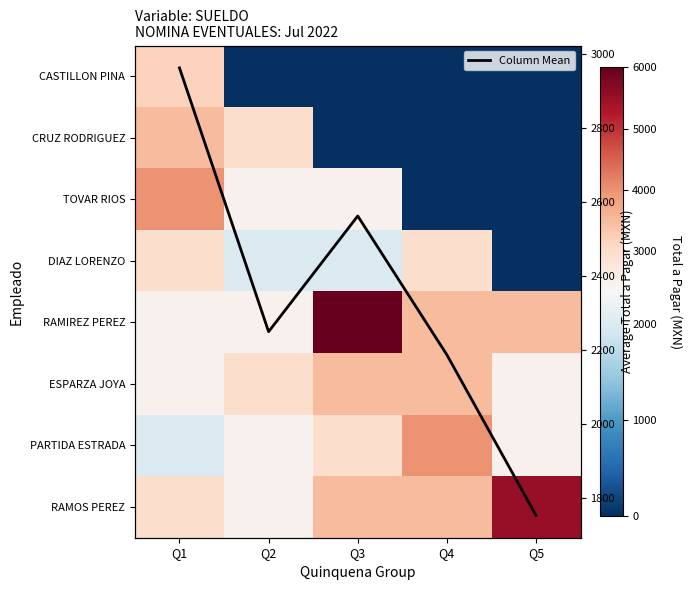

How many data points does each series have?

5